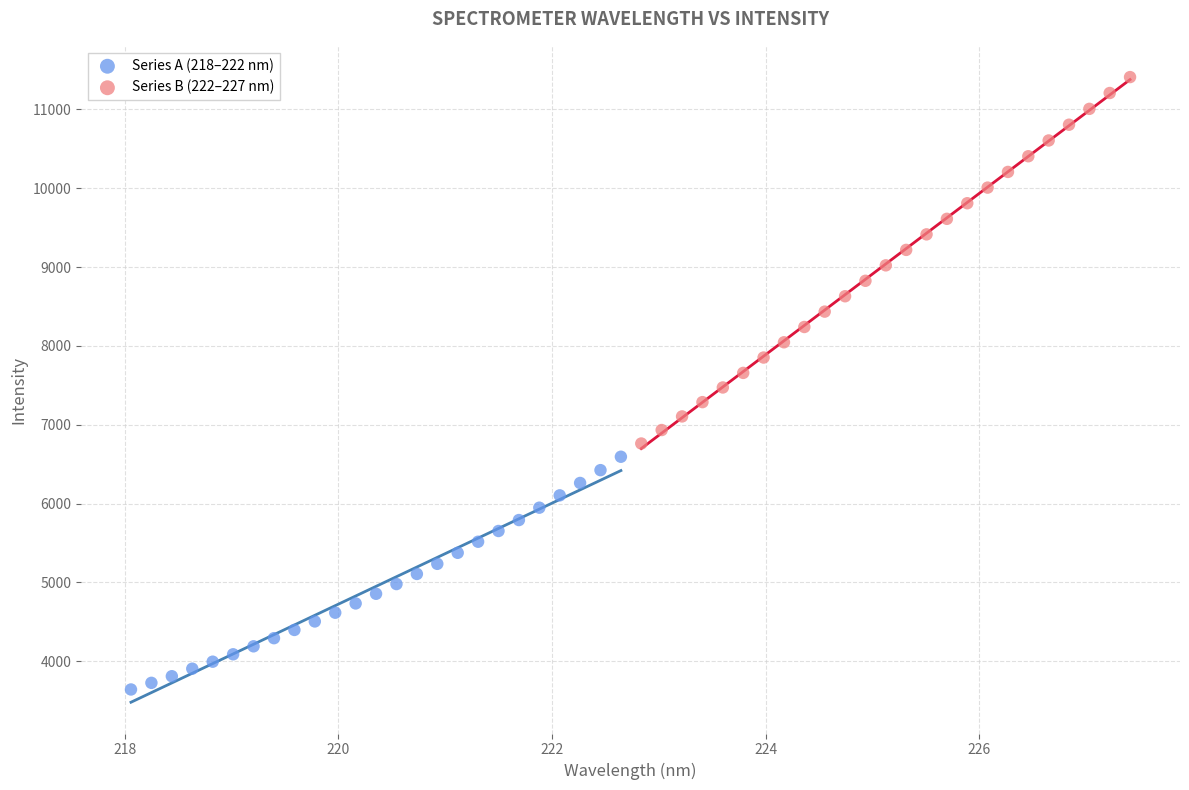

What are all the series names shown in the legend?

Series A (218–222 nm), Series B (222–227 nm)